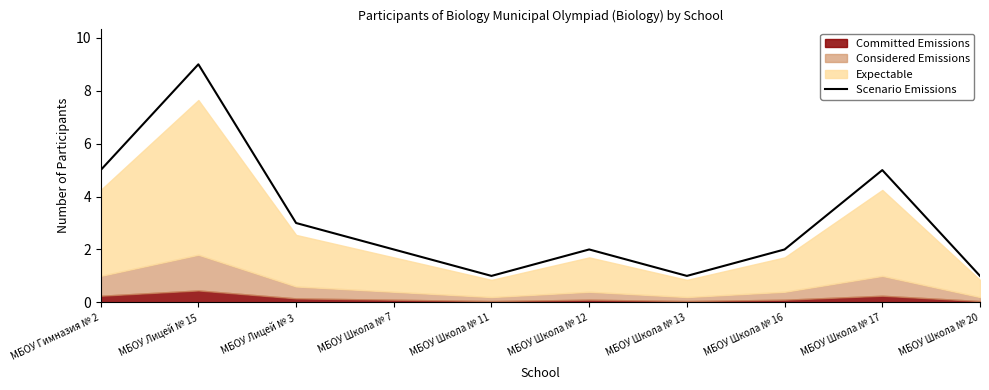

Reading right to left, list all the values displayed in this chart.

1	5	2	1	2	1	2	3	9	5